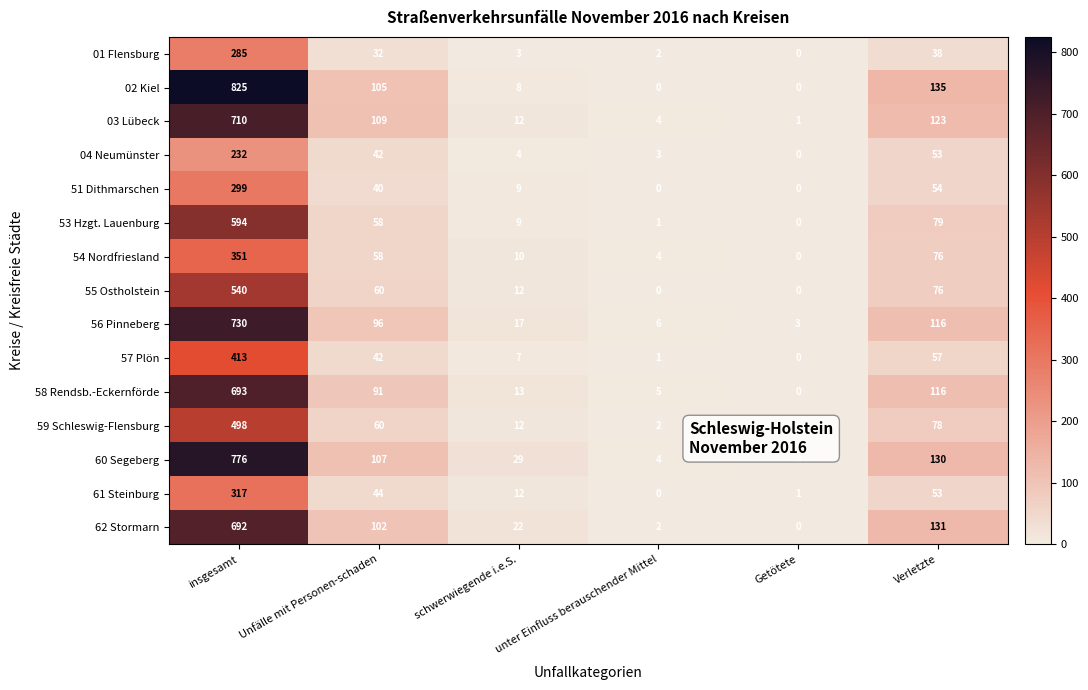

What is the total value across all series at unter Einfluss berauschender Mittel?

34